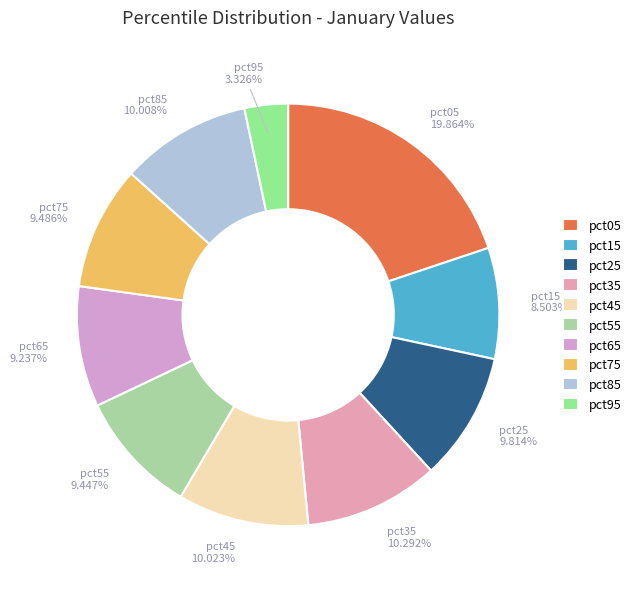

What percentage is the pct55 slice, to the nearest percent?

9%